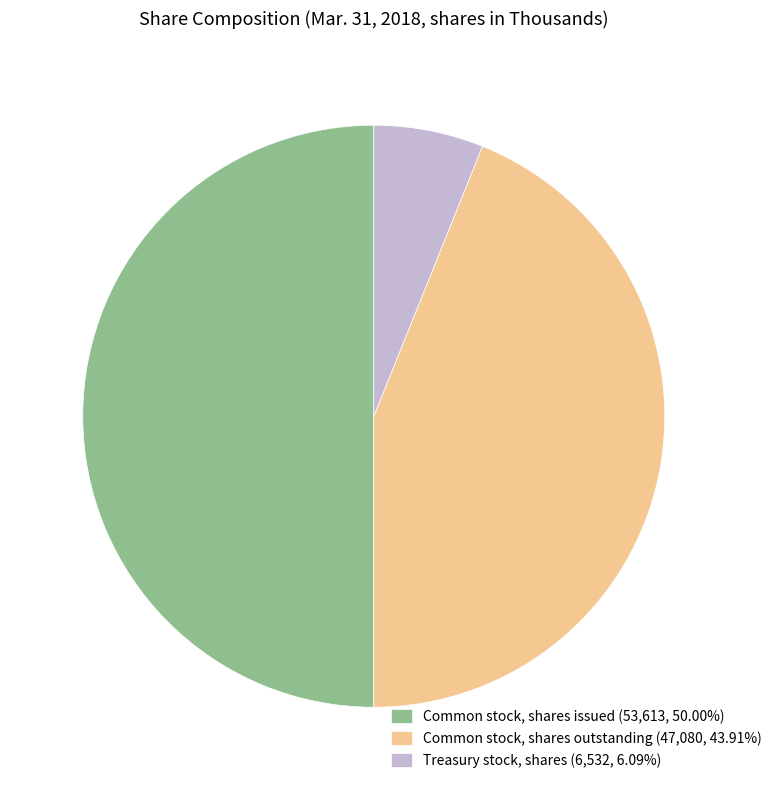

Which has a higher value, Treasury stock, shares or Common stock, shares outstanding?

Common stock, shares outstanding